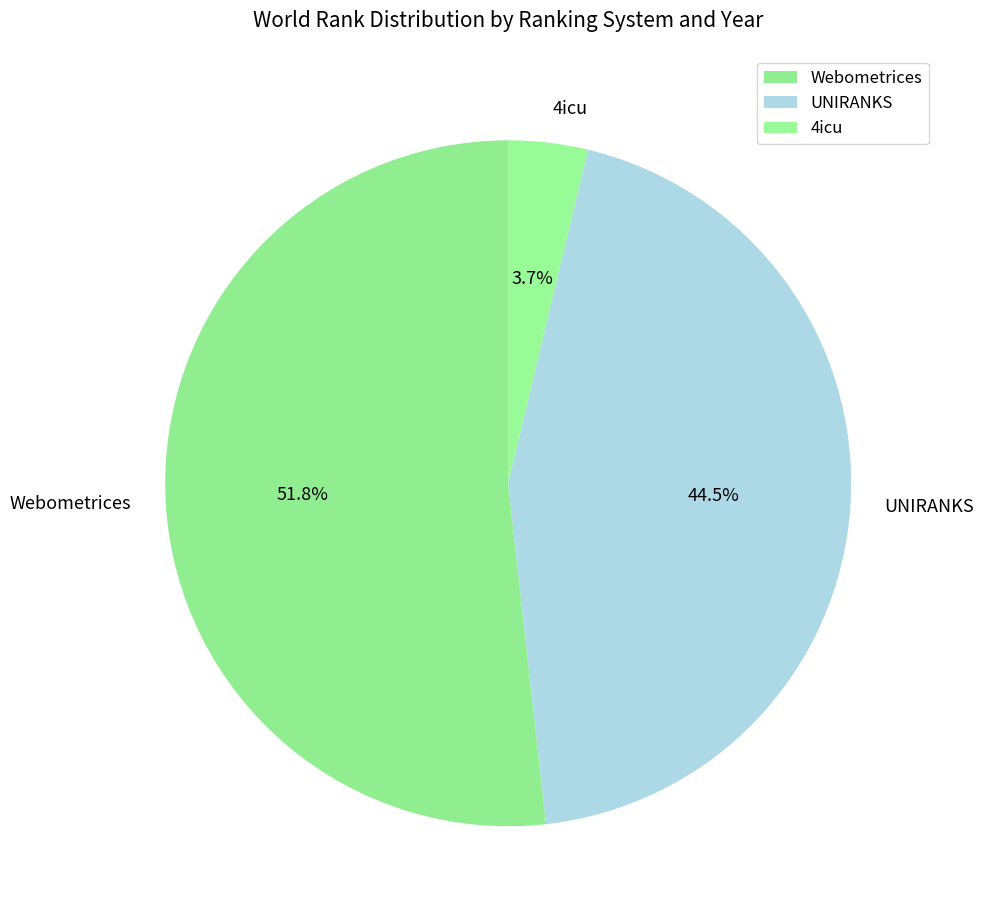

What portion of the pie excludes UNIRANKS?

55.5%